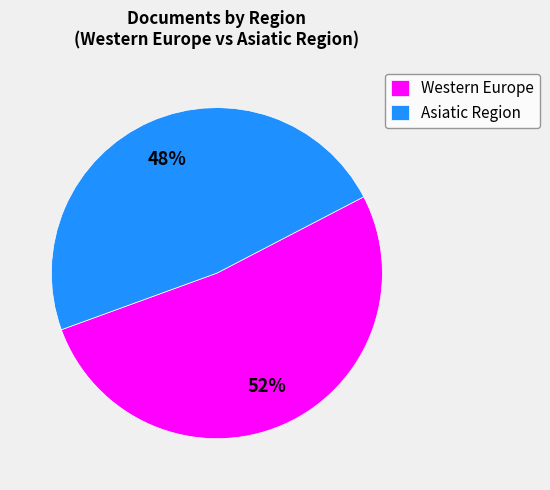

Rank the categories by value from highest to lowest.

Western Europe, Asiatic Region